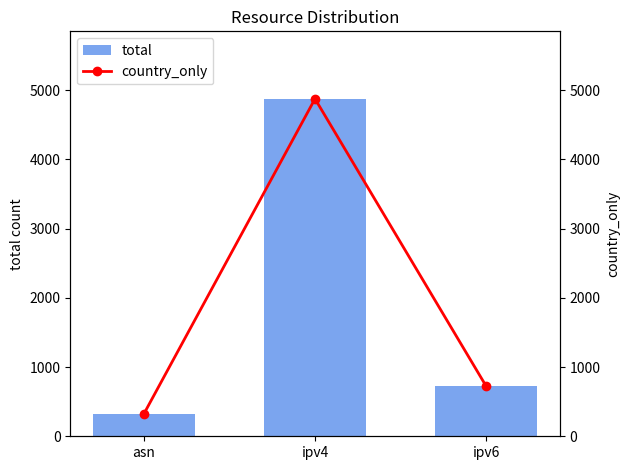

Which series changed the most between ipv4 and ipv6?

total